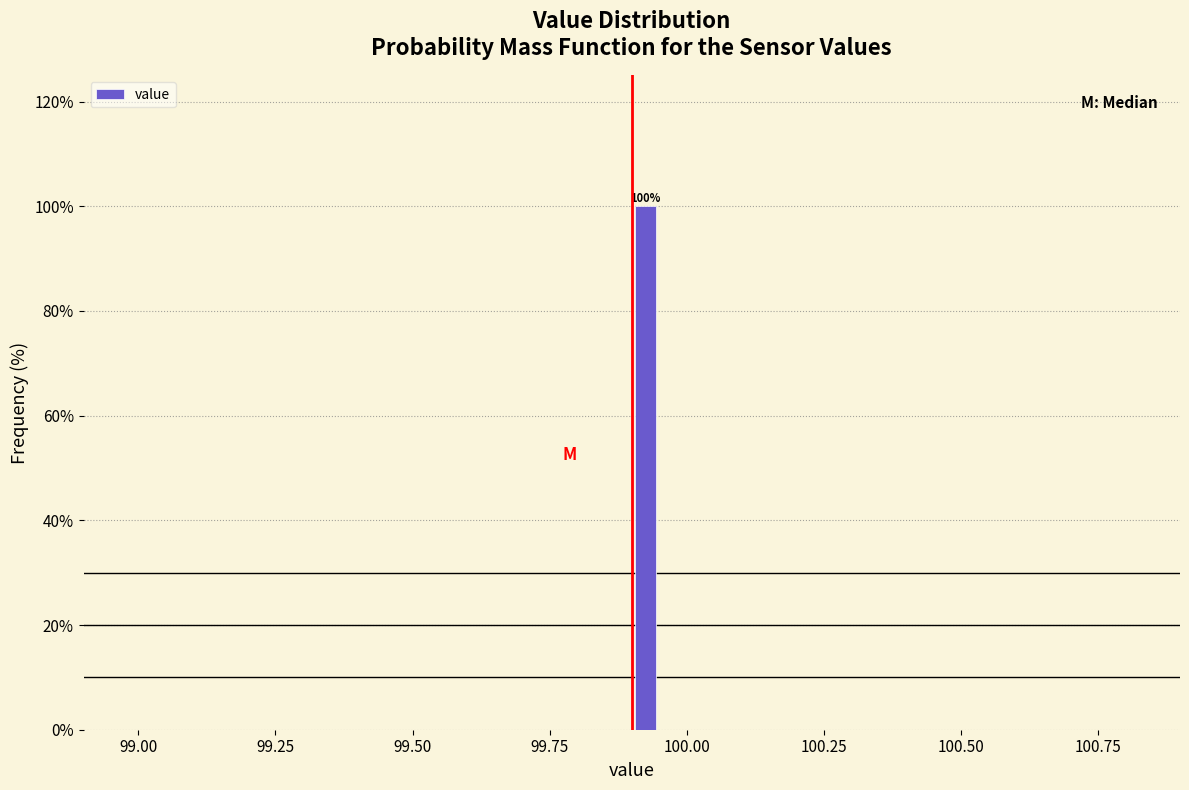

Around what value on the x-axis is the tallest bar? Give the approximate position of its centre, as read against the axis.

99.95